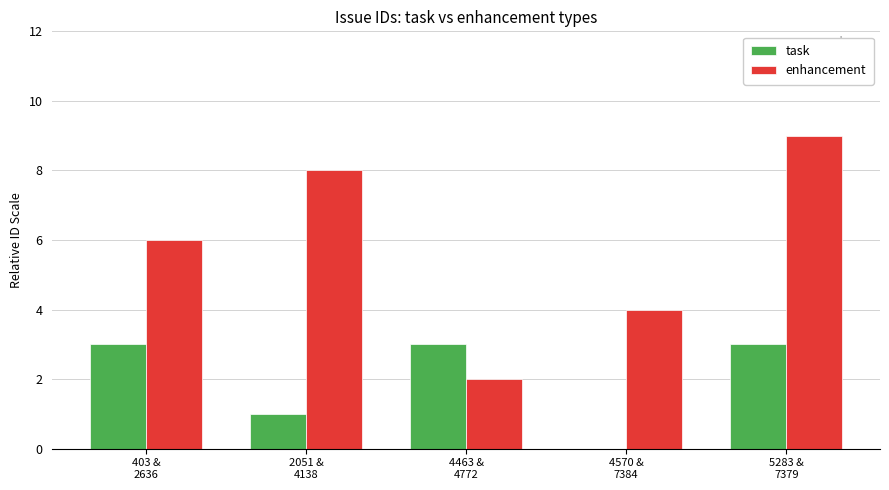

How many task values are between 1 and 3?

4